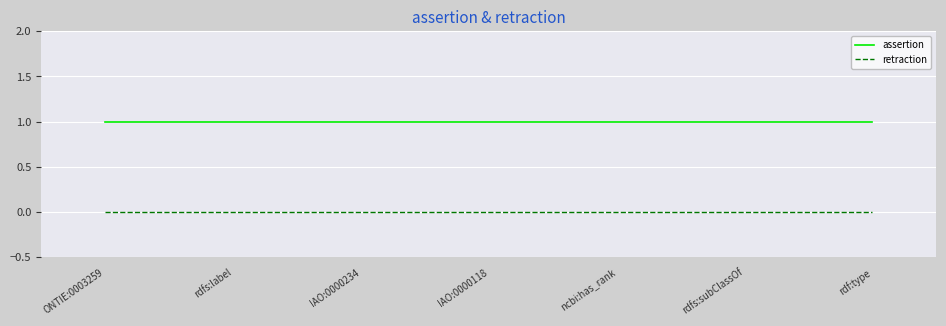

Rank the series by their average value, from lowest to highest.

retraction, assertion